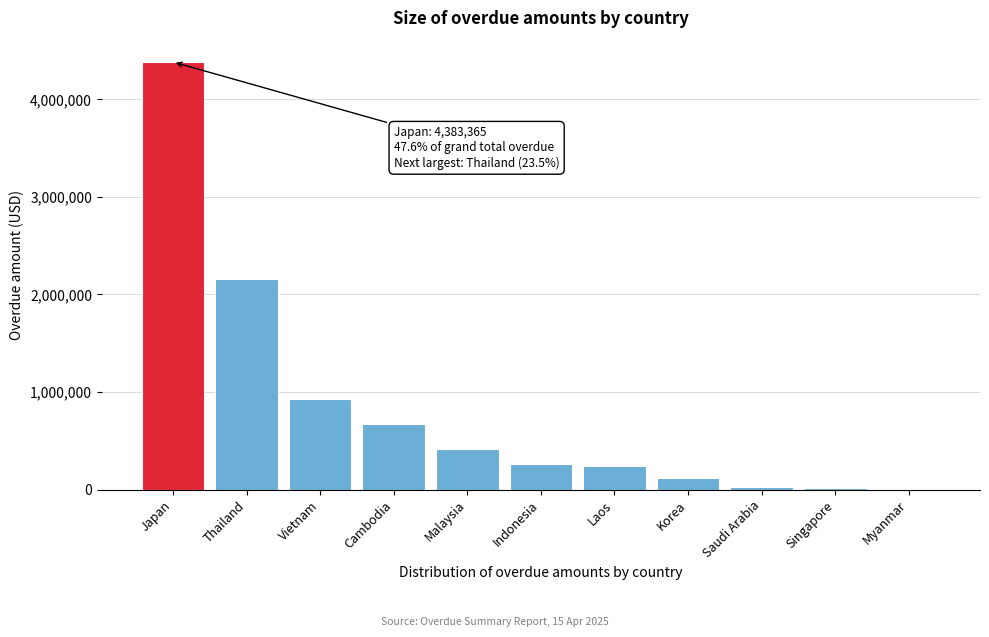

What is the change in value from Japan to Korea?

-4262036.3